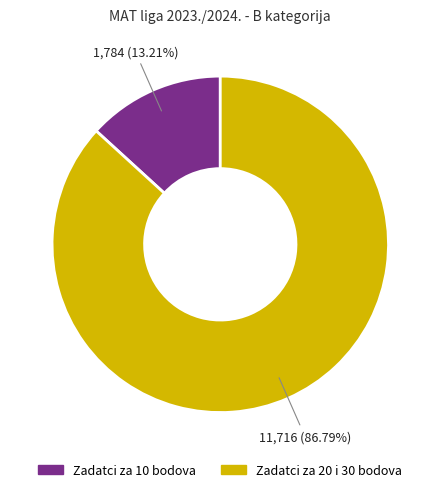

Is there a majority slice in this chart?

Yes